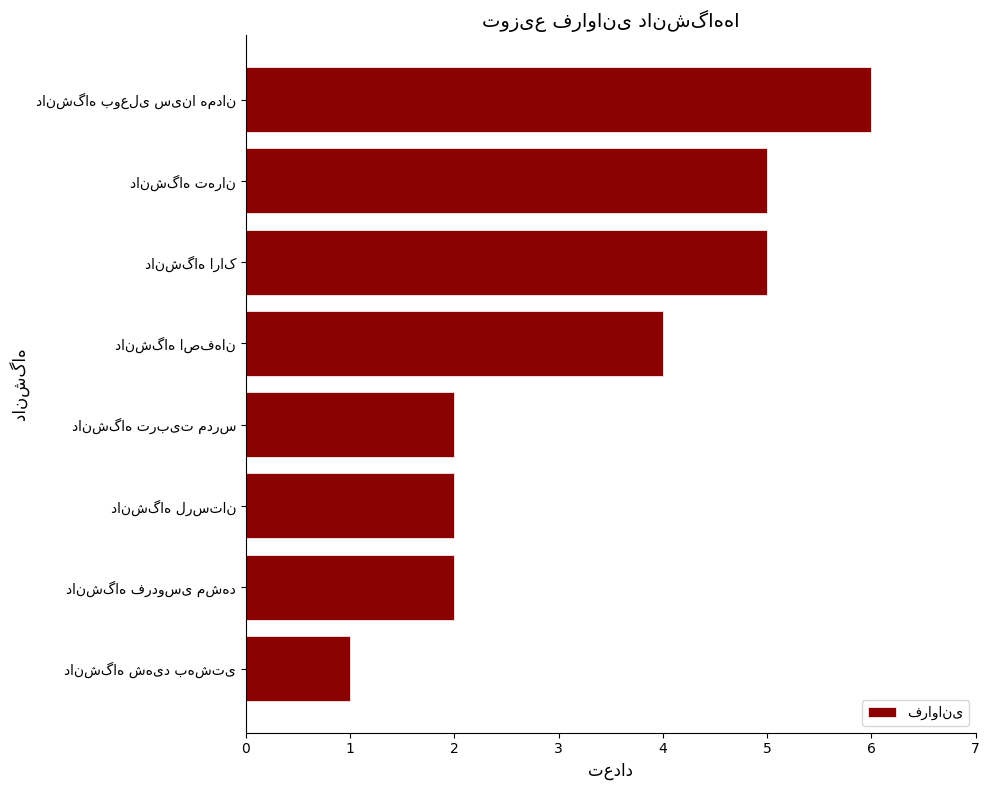

How many distinct data groups are displayed?

1